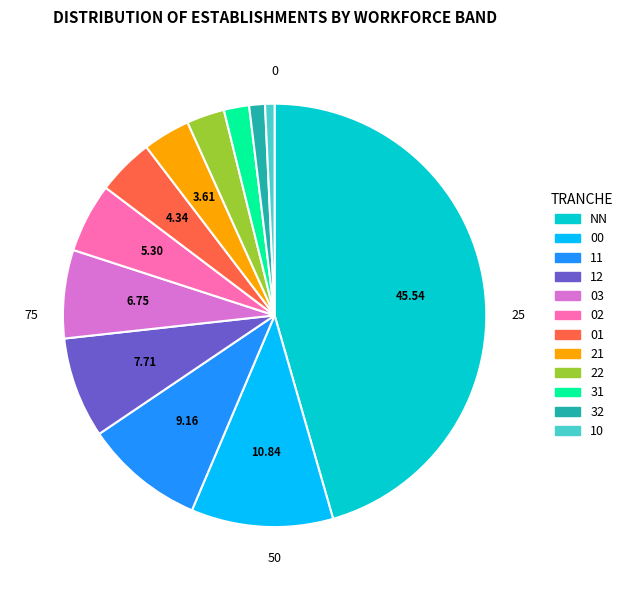

Is the sum of 10 and 12 greater than half?

No